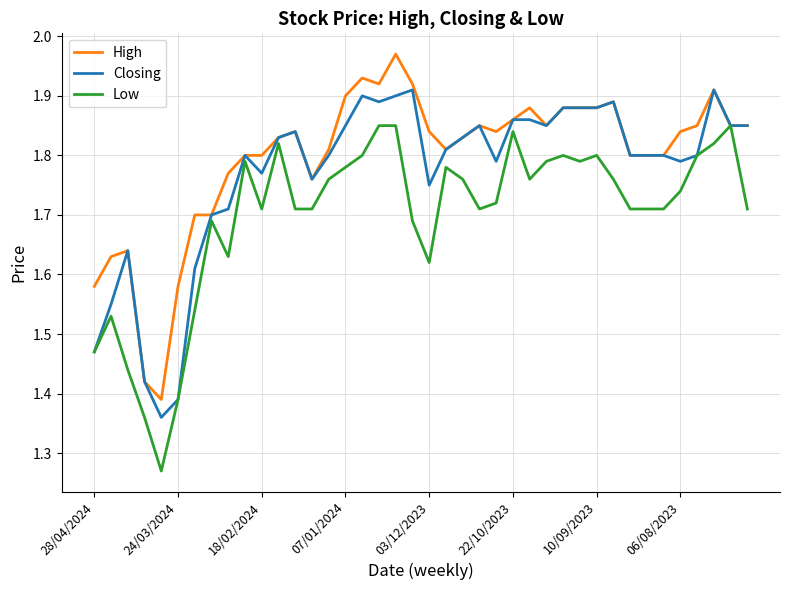

List the series in order of their overall mean, lowest first.

Low, Closing, High